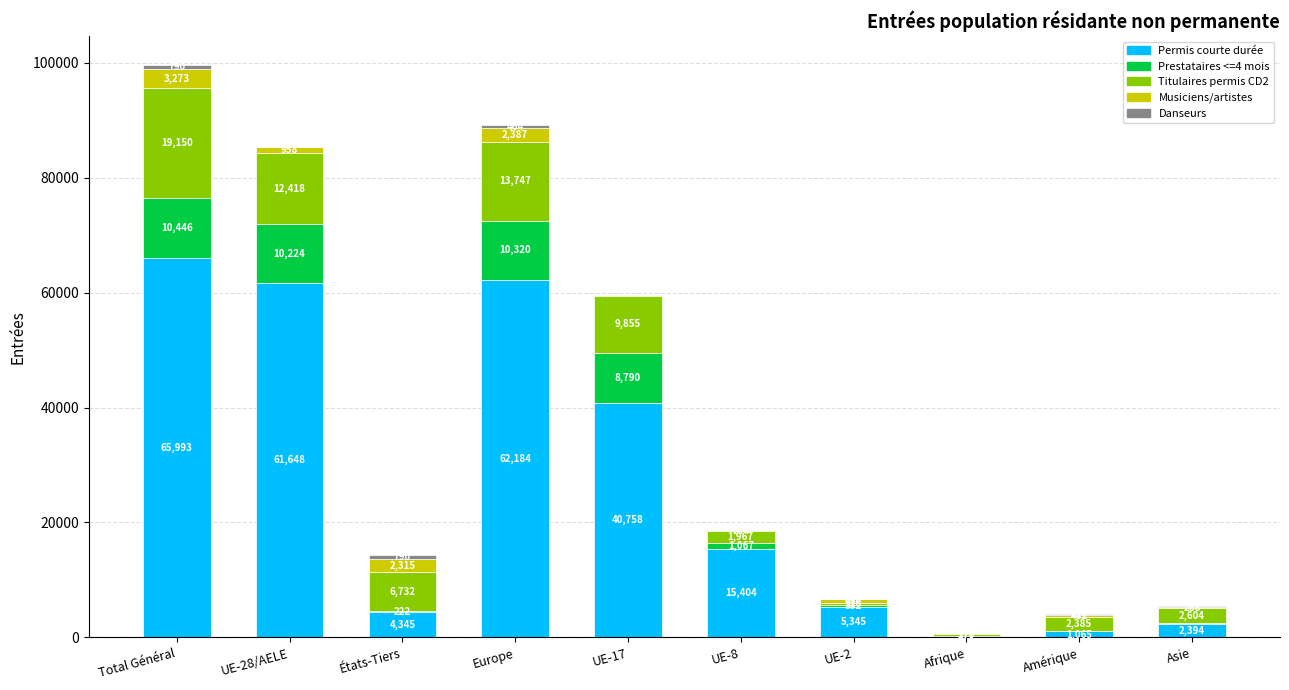

What is the approximate value of Permis courte durée at UE-8, to the nearest 100?

15400